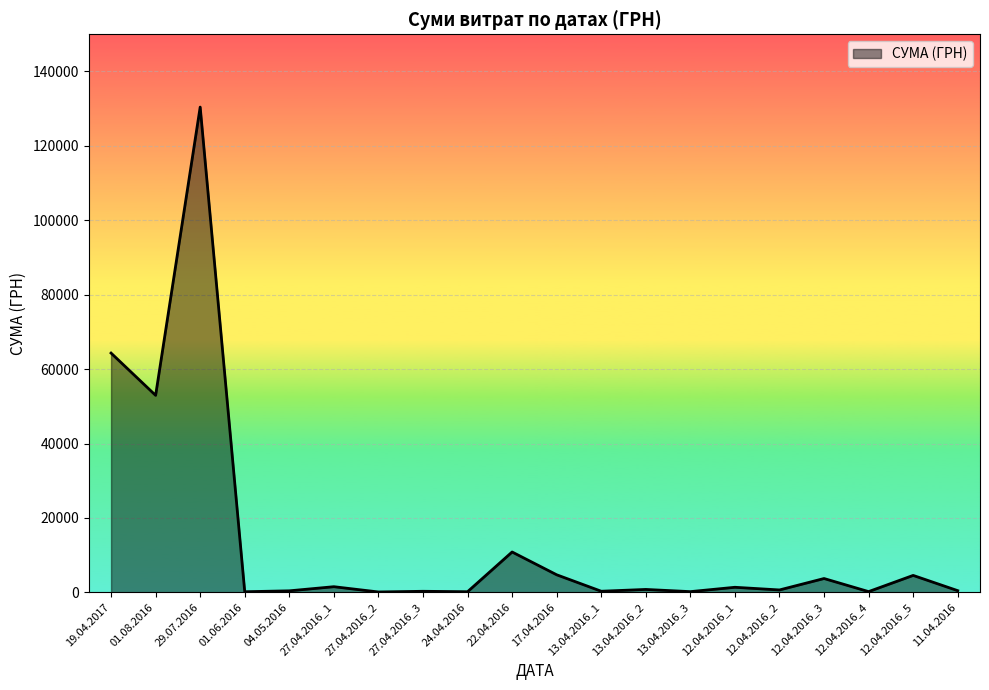

The value at 29.07.2016 is 130379.7. True or false?

True